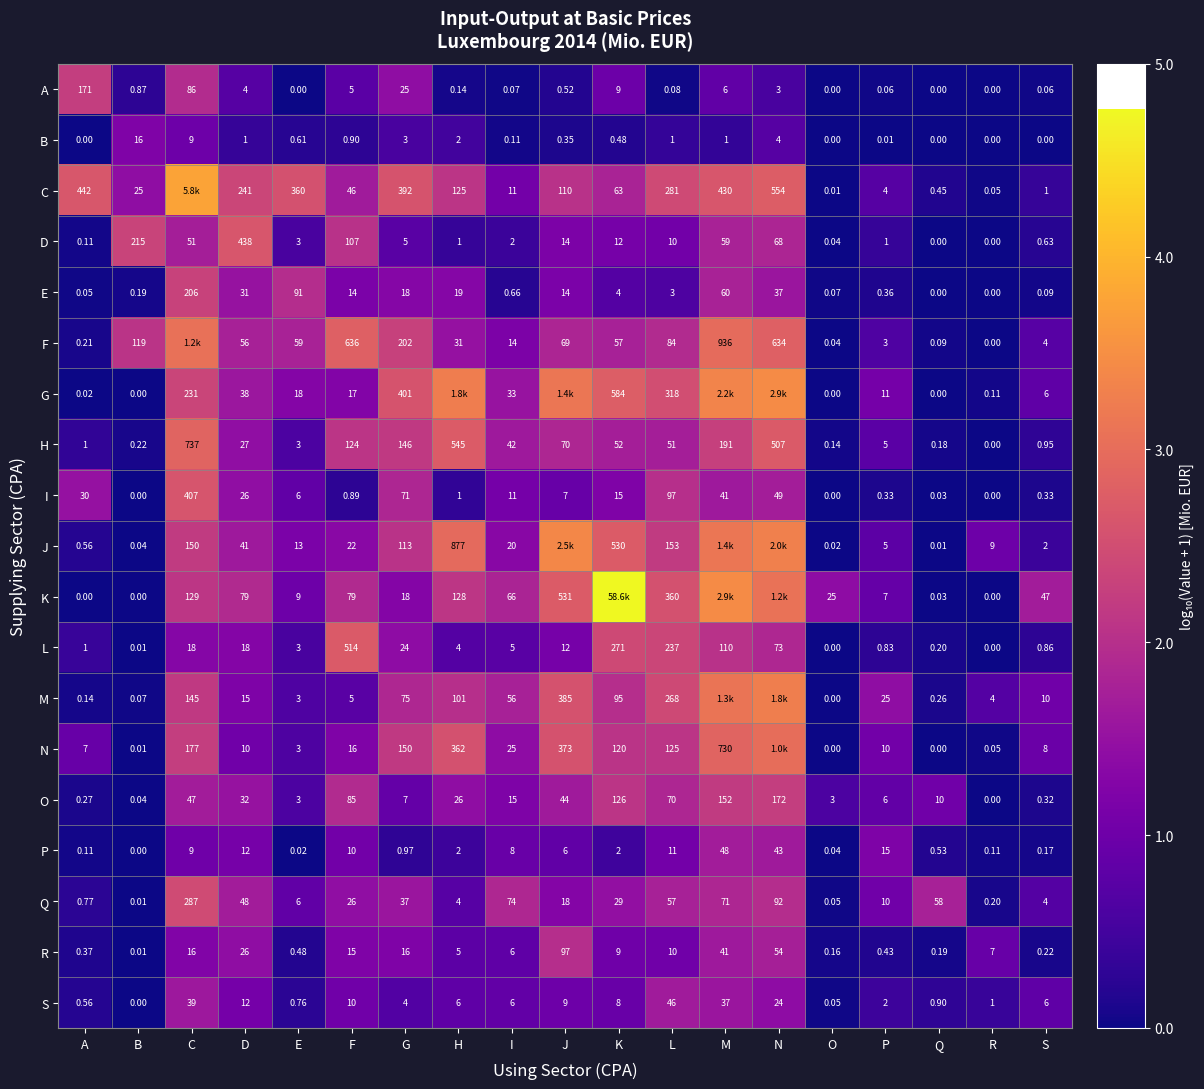

Where does the I series first go above 7?

A